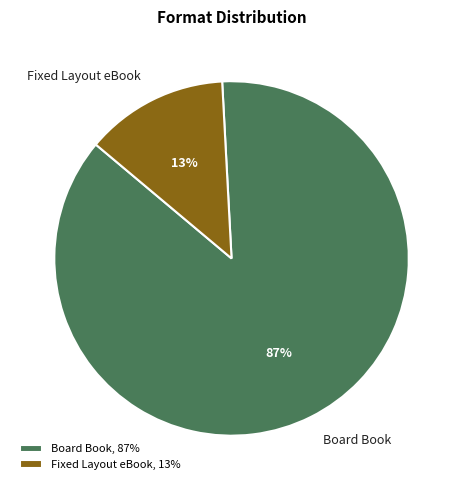

To the nearest percent, what is the difference between the Board Book and Fixed Layout eBook slice percentages?

74%